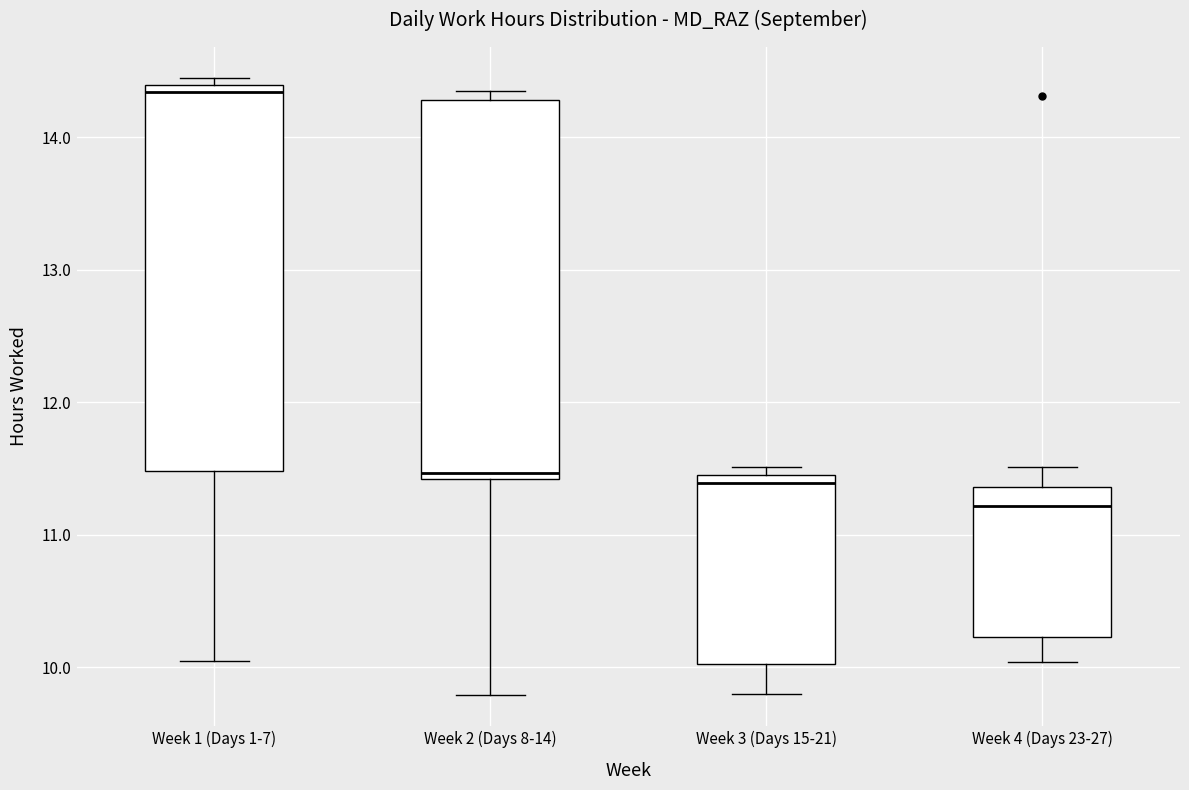

Which box's median line is the highest?

Week 1 (Days 1-7)